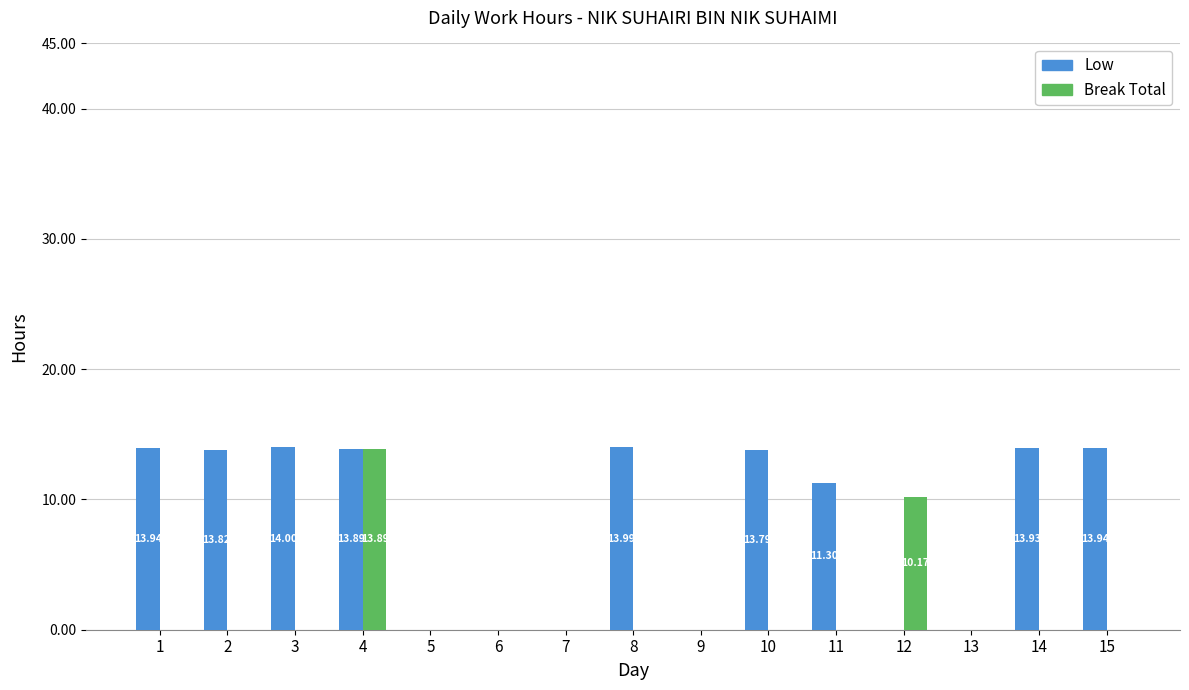

How many groups of bars are there?

15